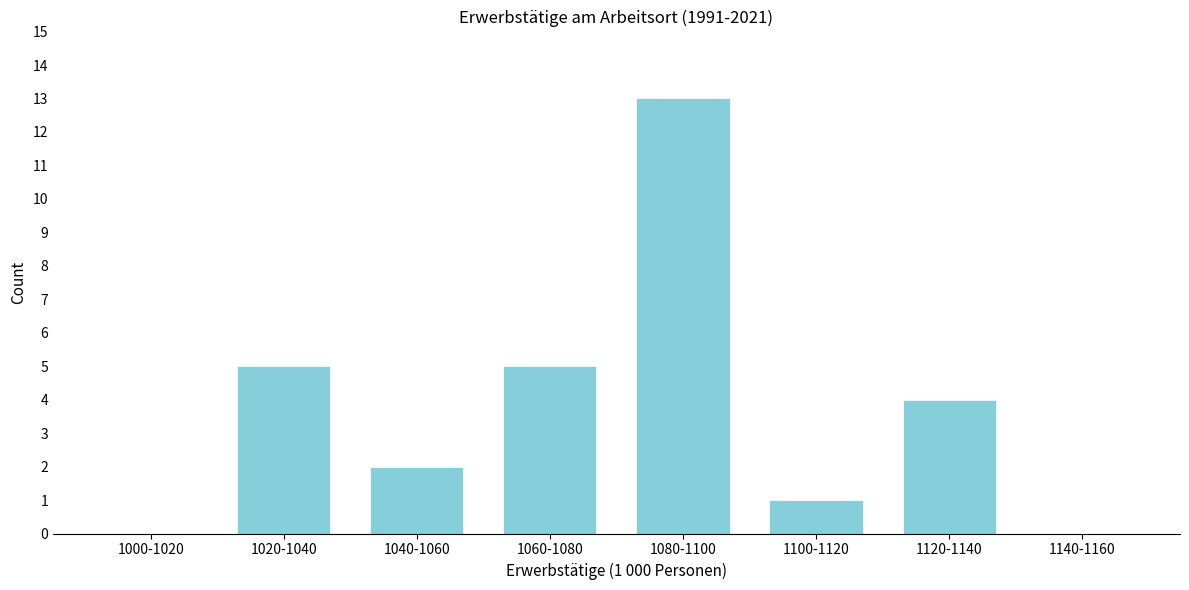

Reading left to right, transcribe all the data shown in this chart.

1000-1020=0	1020-1040=5	1040-1060=2	1060-1080=5	1080-1100=13	1100-1120=1	1120-1140=4	1140-1160=0